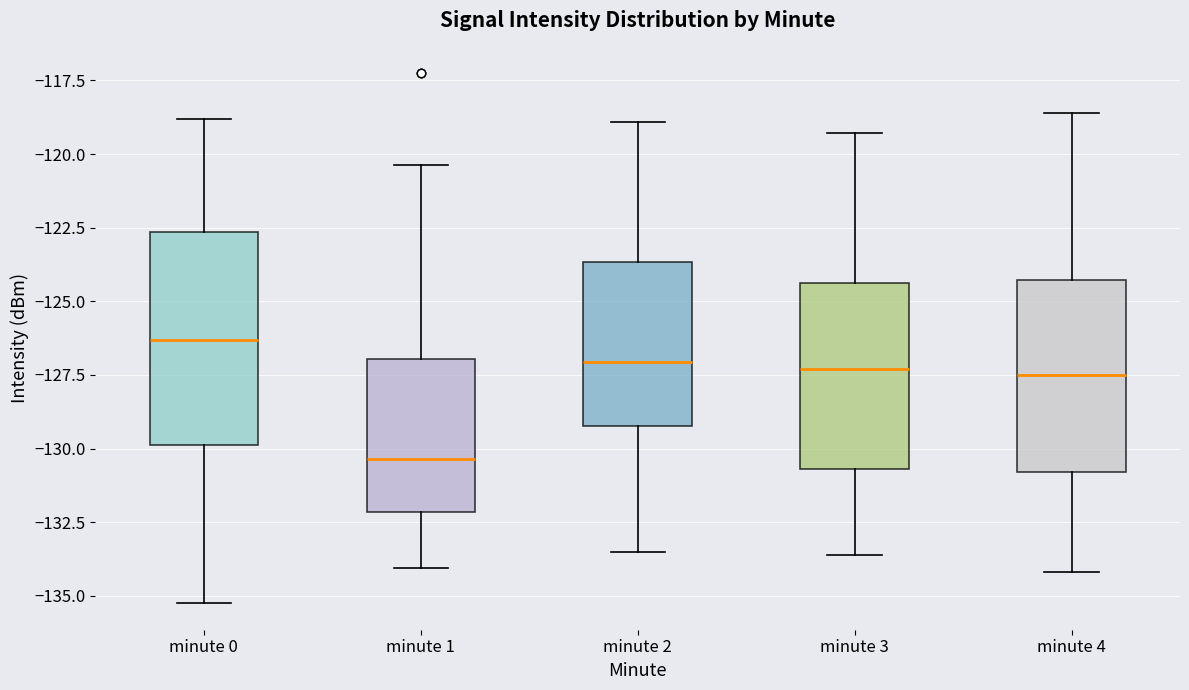

Reading left to right, read every box against the y-axis: the position of its median line, the range the box covers, and the ends of its whiskers. The values are not printed on the chart, so give them approximately, as read against the axis.

minute 0: median -126.5, box -130.0 to -122.5, whiskers -135.5 to -119.0
minute 1: median -130.5, box -132.0 to -127.0, whiskers -134.0 to -120.5
minute 2: median -127.0, box -129.0 to -123.5, whiskers -133.5 to -119.0
minute 3: median -127.5, box -130.5 to -124.5, whiskers -133.5 to -119.5
minute 4: median -127.5, box -131.0 to -124.5, whiskers -134.0 to -118.5